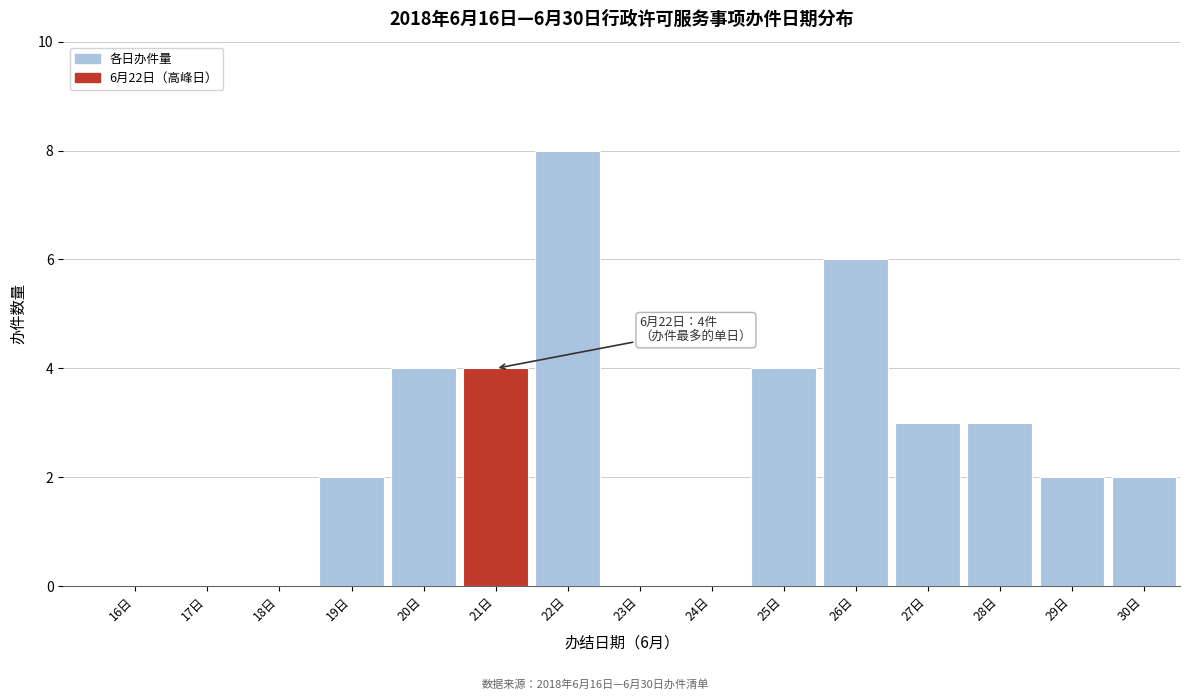

Reading left to right, transcribe all the data shown in this chart.

16日=0	17日=0	18日=0	19日=2	20日=4	21日=4	22日=8	23日=0	24日=0	25日=4	26日=6	27日=3	28日=3	29日=2	30日=2